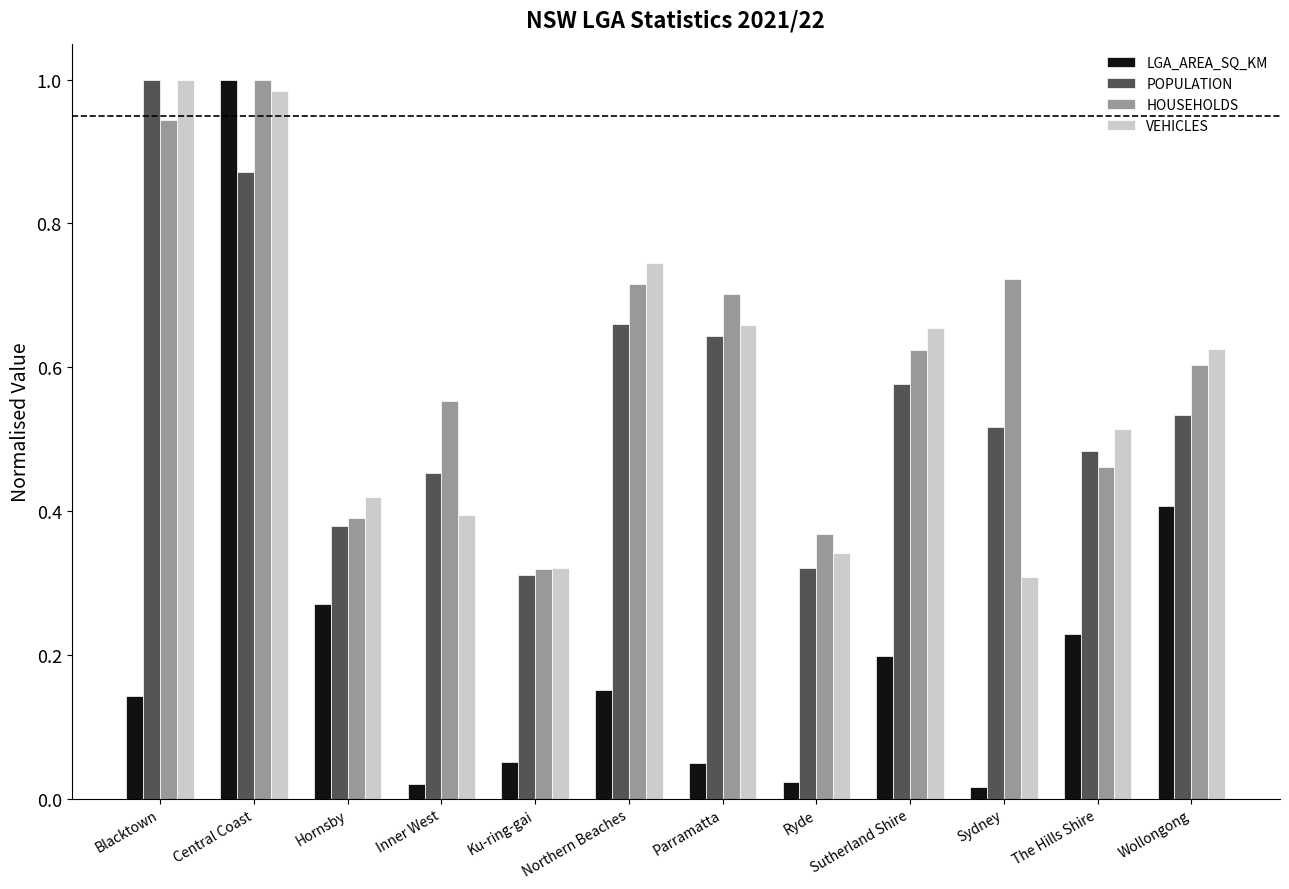

What position from the right is Inner West?

9